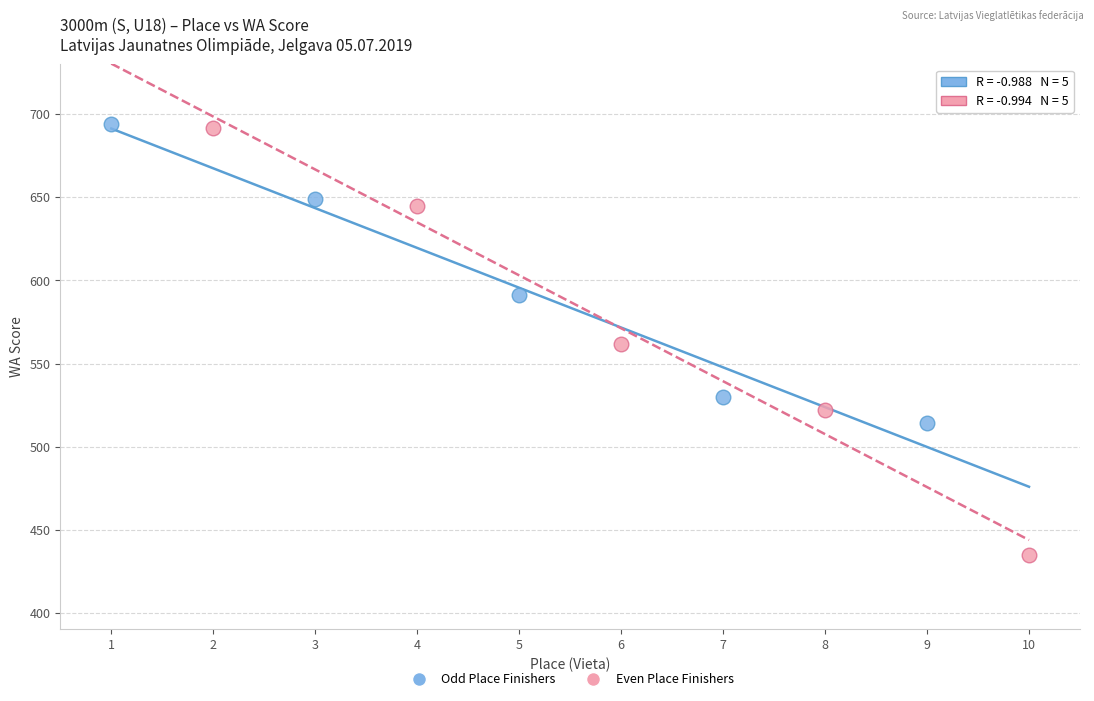

Which series has the largest Y range (max minus min)?

Even Place Finishers